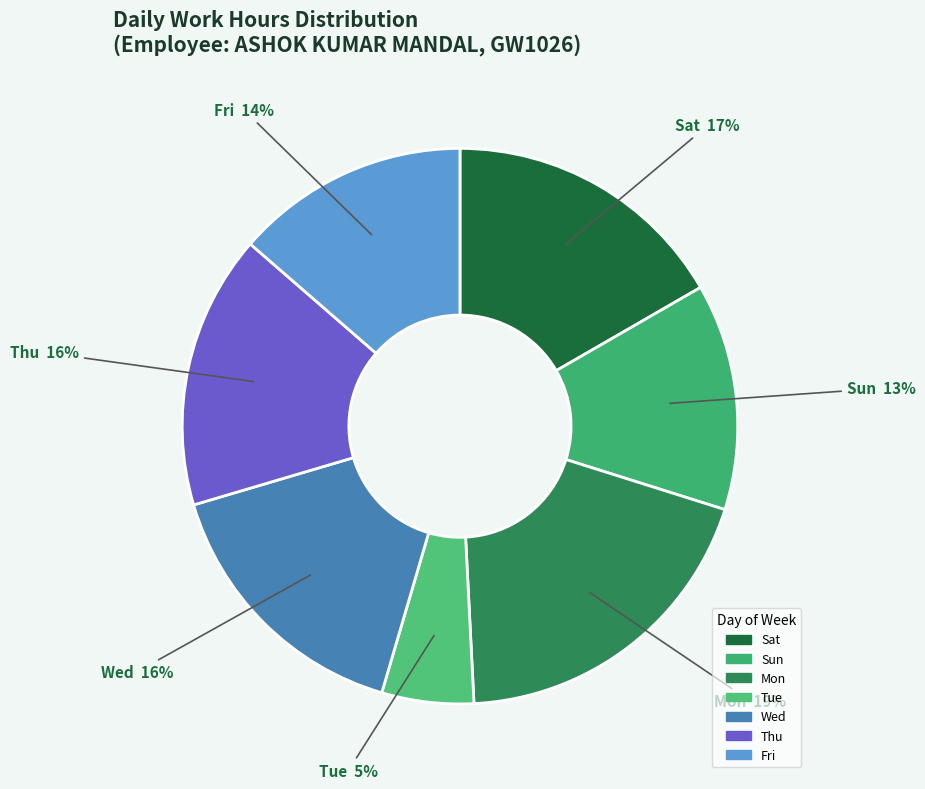

Is there any slice that represents more than half of the pie?

No